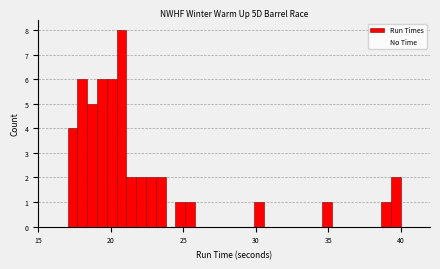

Read against the x-axis, roughly where is the centre of the tallest bar?

20.5